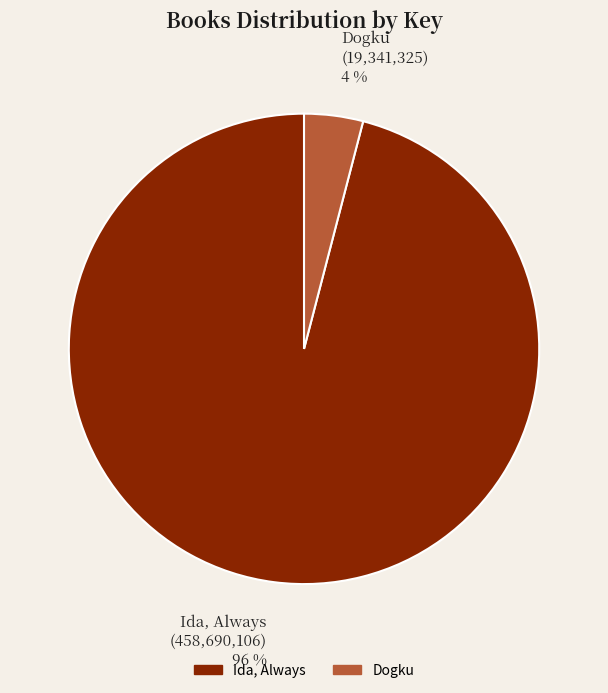

Does any single category account for the majority?

Yes